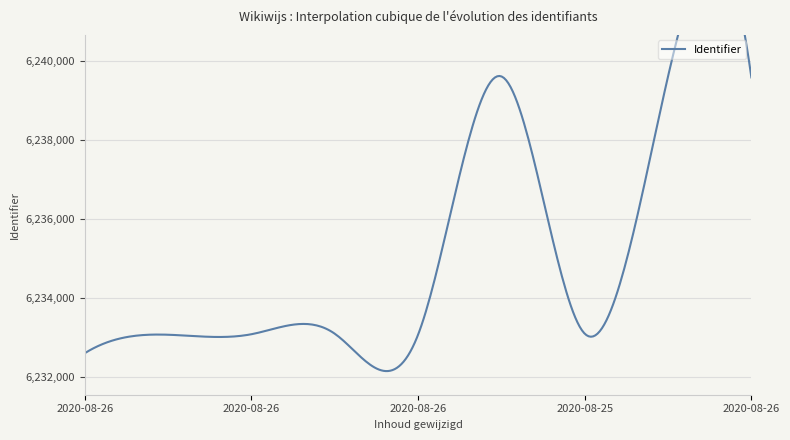

At which category does the chart reach its minimum across all series?

2020-08-26 16:51:29